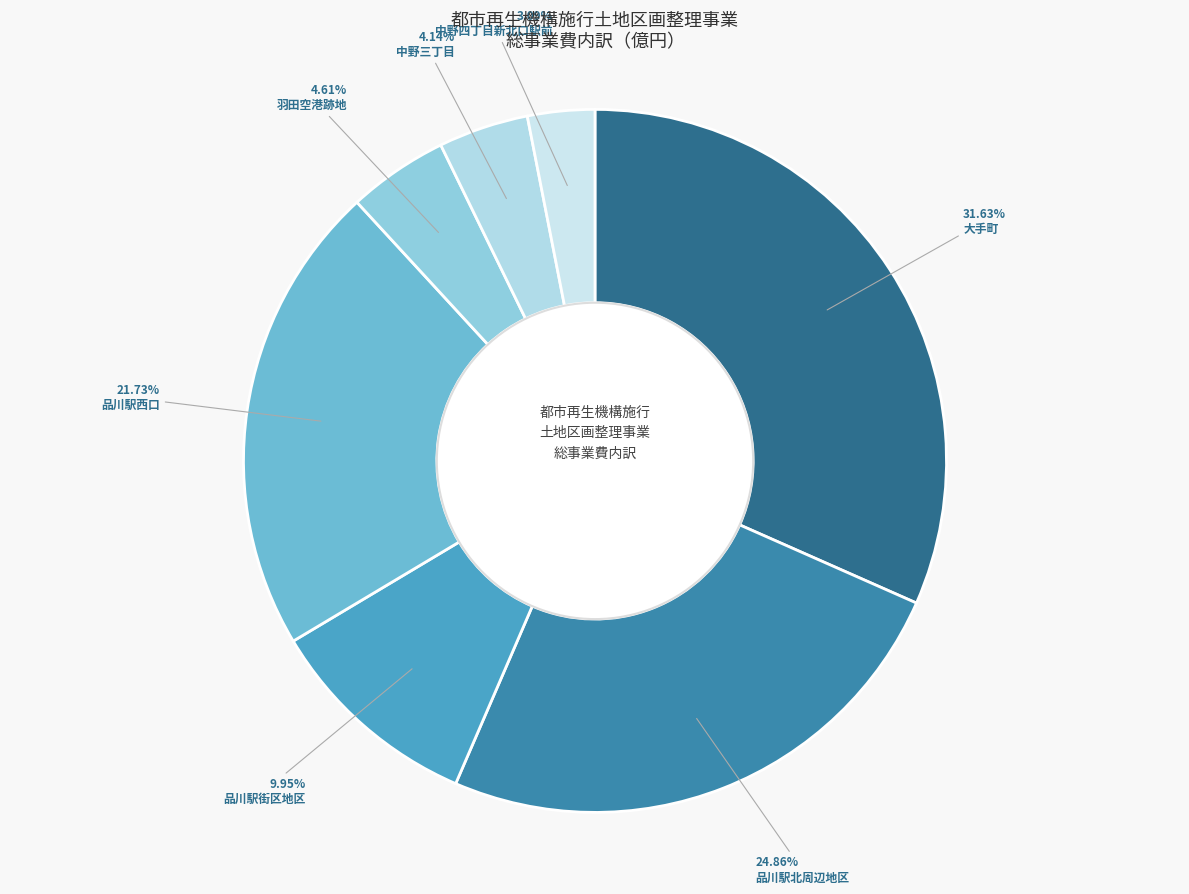

Combined, do 中野三丁目 and 品川駅北周辺地区 account for over 50%?

No